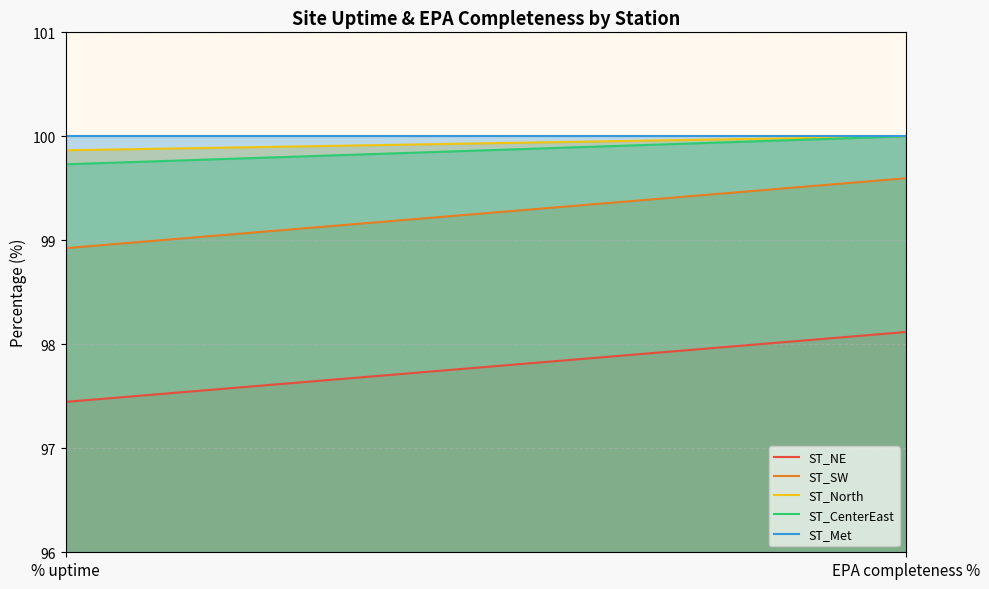

Reading left to right, what are all the values shown in this chart?

ST_NE: 97.4	98.1
ST_SW: 98.9	99.6
ST_North: 99.9	100.0
ST_CenterEast: 99.7	100.0
ST_Met: 100.0	100.0